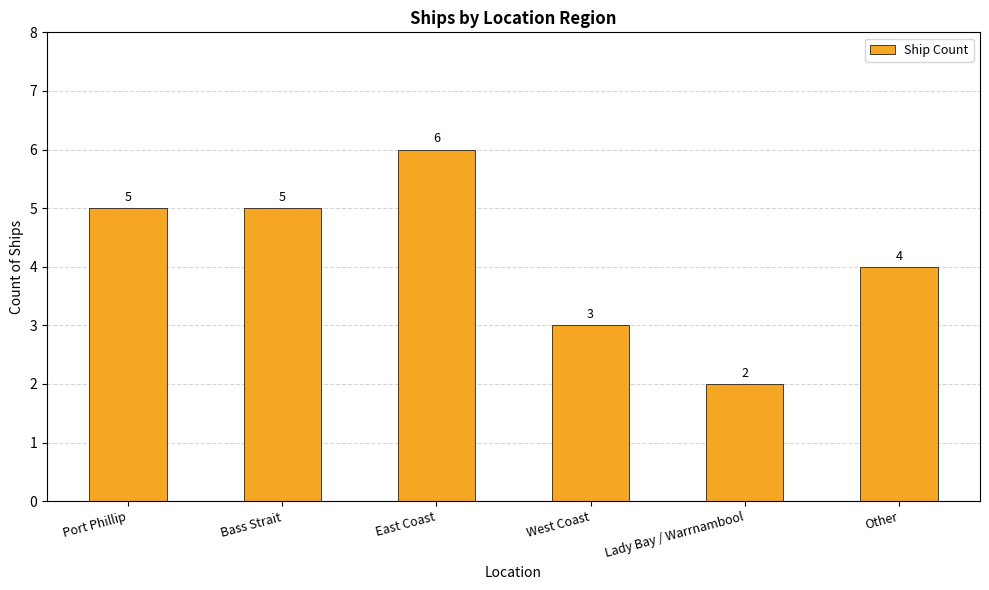

What is the sum of the values at East Coast and West Coast?

9